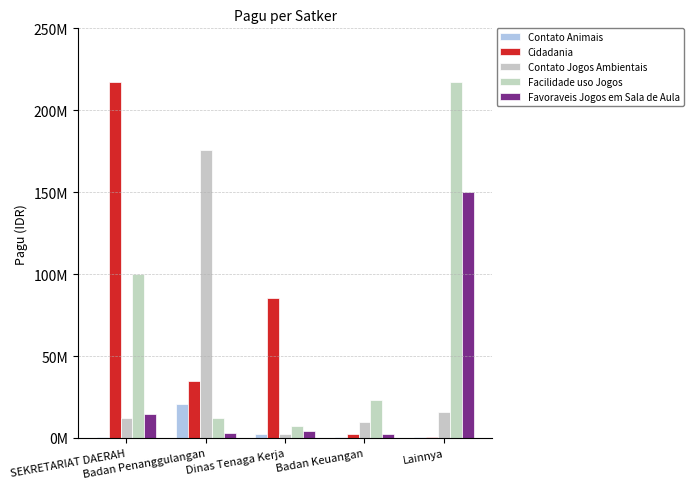

Which series changed the most between Badan Penanggulangan and Lainnya?

Facilidade uso Jogos